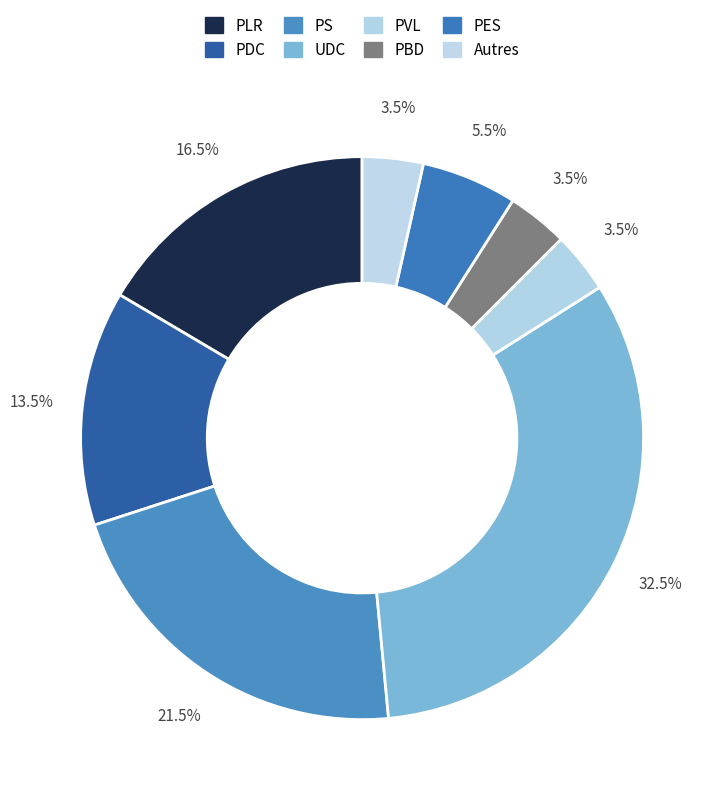

How many slices are in this pie chart?

8